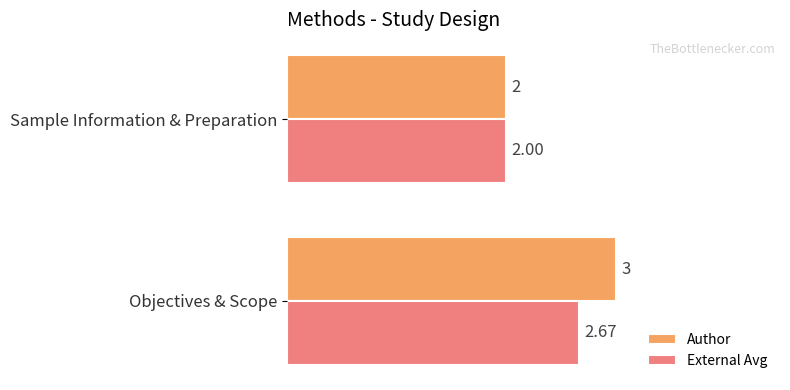

List the series in order of their overall mean, lowest first.

External Avg, Author